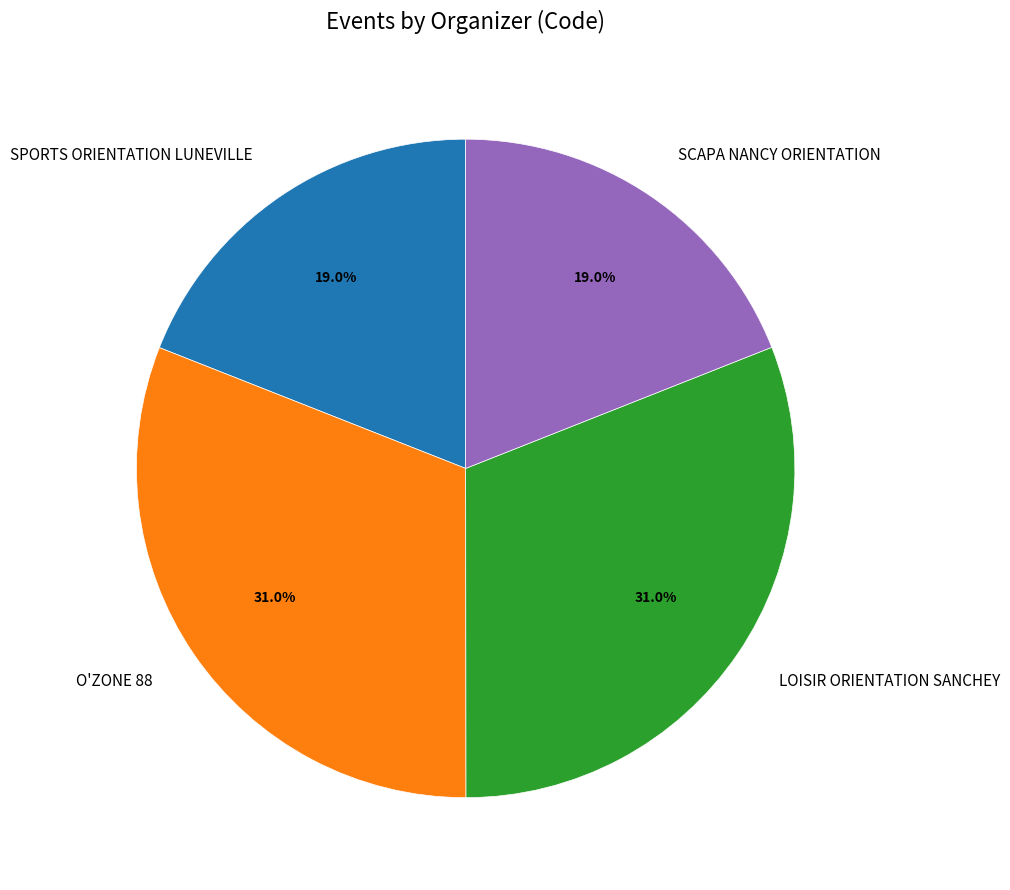

To the nearest percent, what portion does LOISIR ORIENTATION SANCHEY represent?

31%